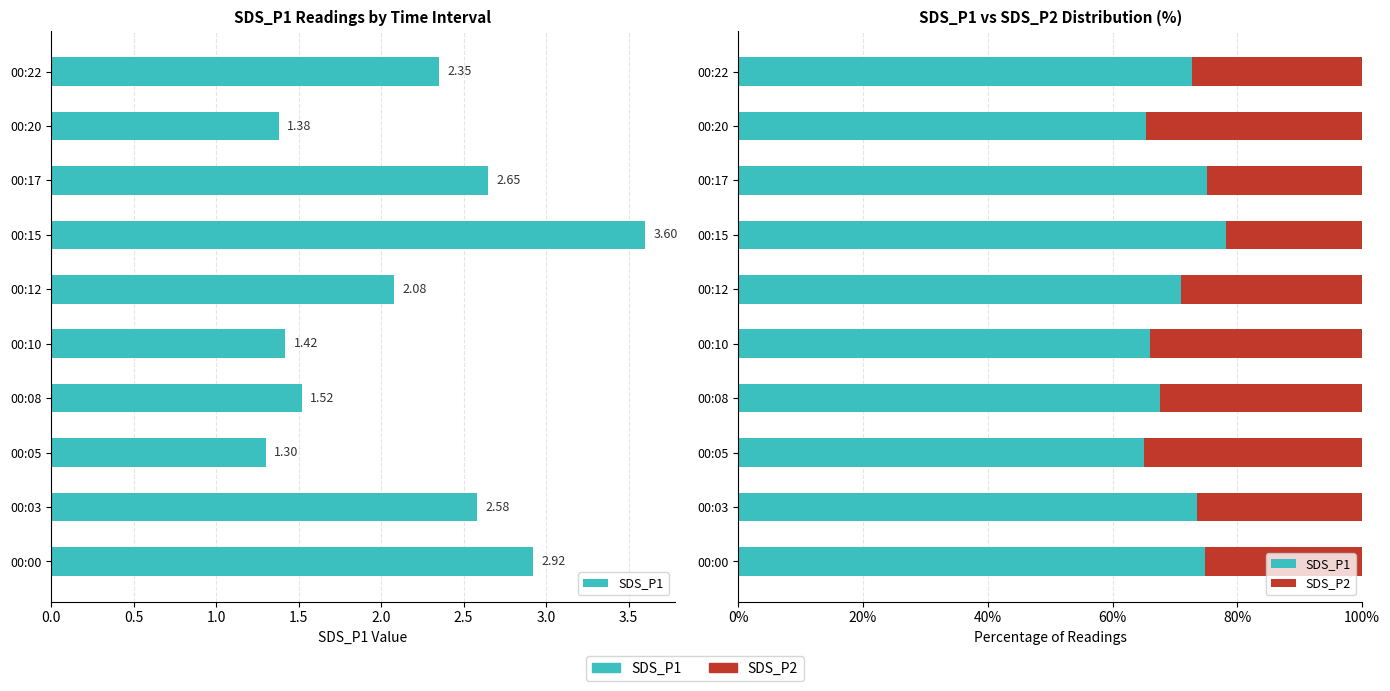

Between 00:12 and 00:05, which is larger?

00:12